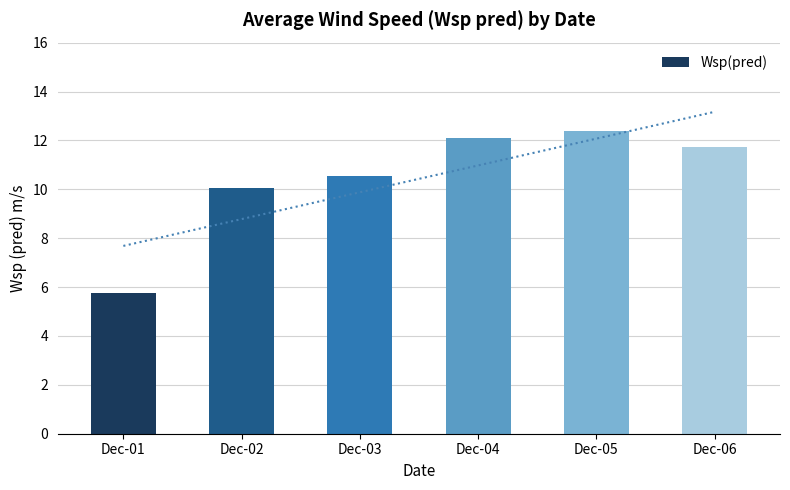

Rank the categories by value from lowest to highest.

Dec-01, Dec-02, Dec-03, Dec-06, Dec-04, Dec-05